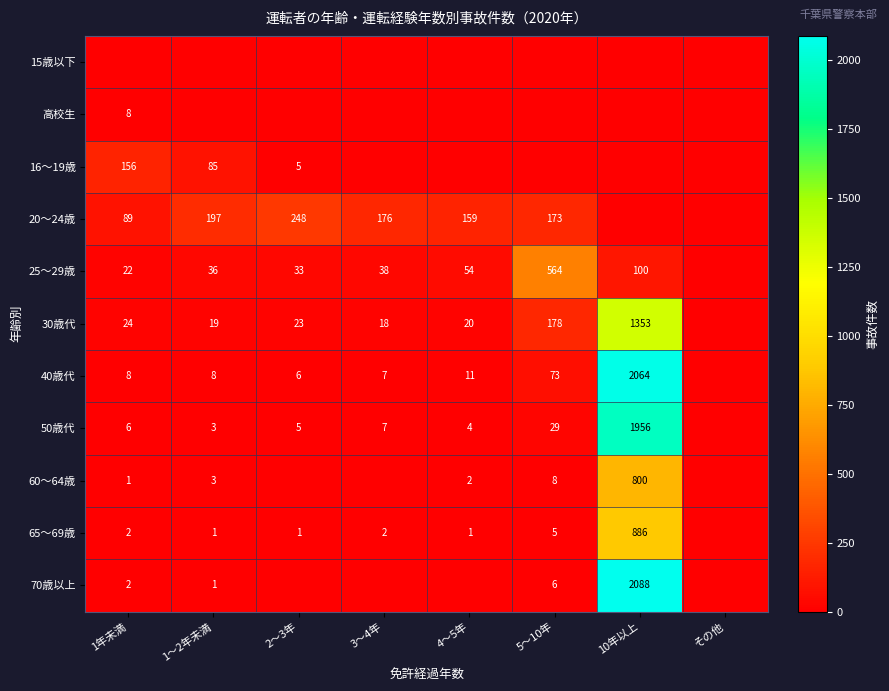

True or false: 16～19歳 has a value of 85 at 1～2年未満.

True